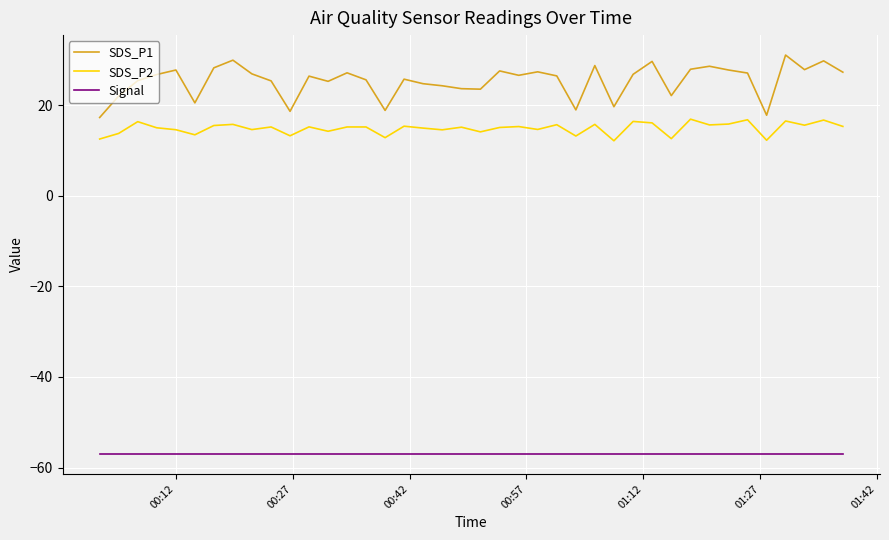

Which series has the widest spread of values?

SDS_P1